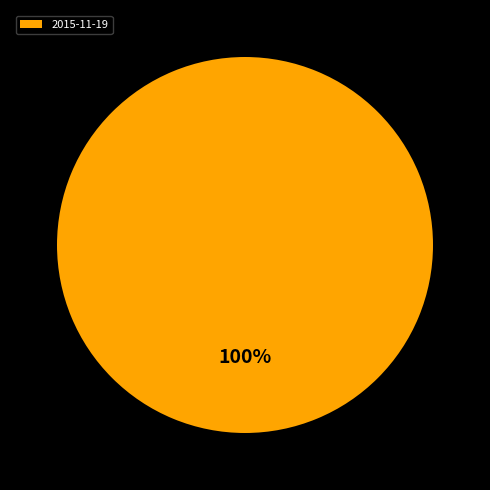

Which slice represents more than half of the pie?

2015-11-19